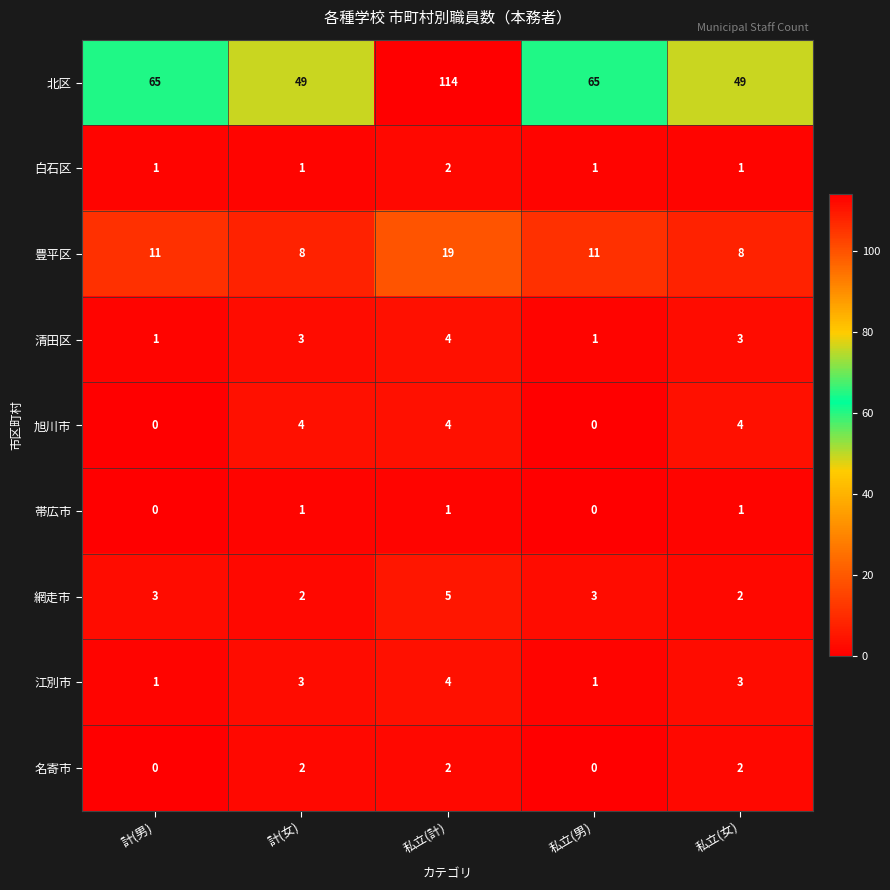

Which series has the widest spread of values?

北区